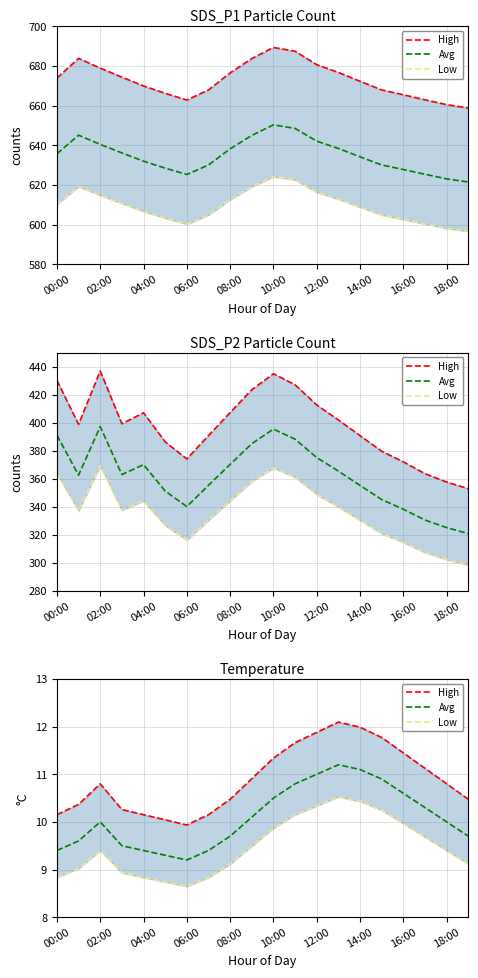

Which series changed the most between 14:00 and 18?

High